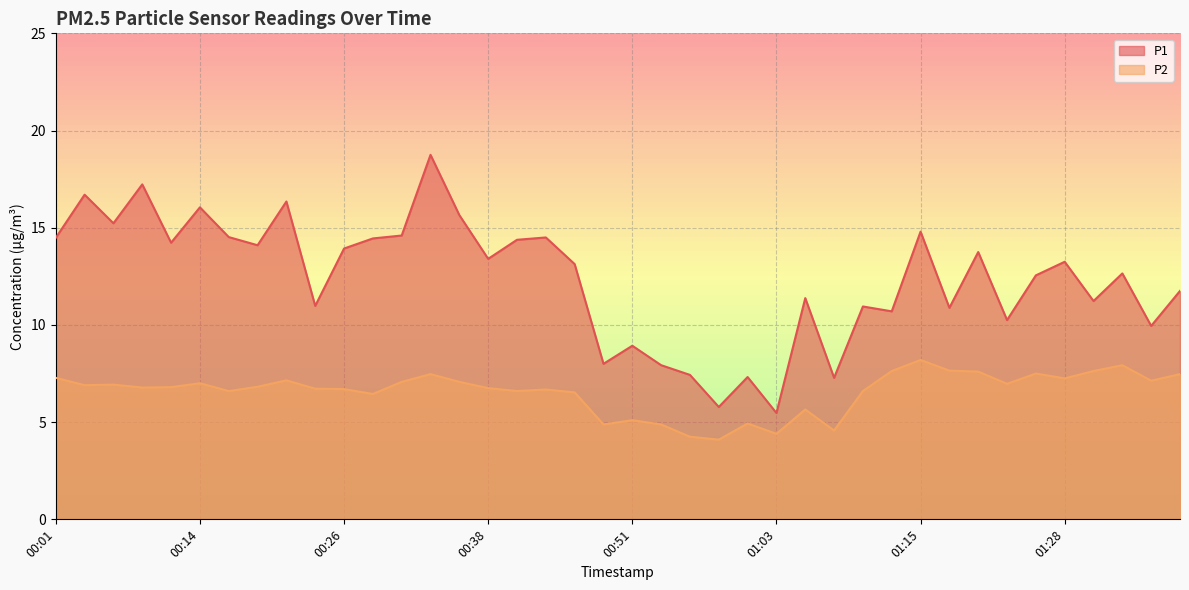

Rank the series by their maximum value, from highest to lowest.

P1, P2